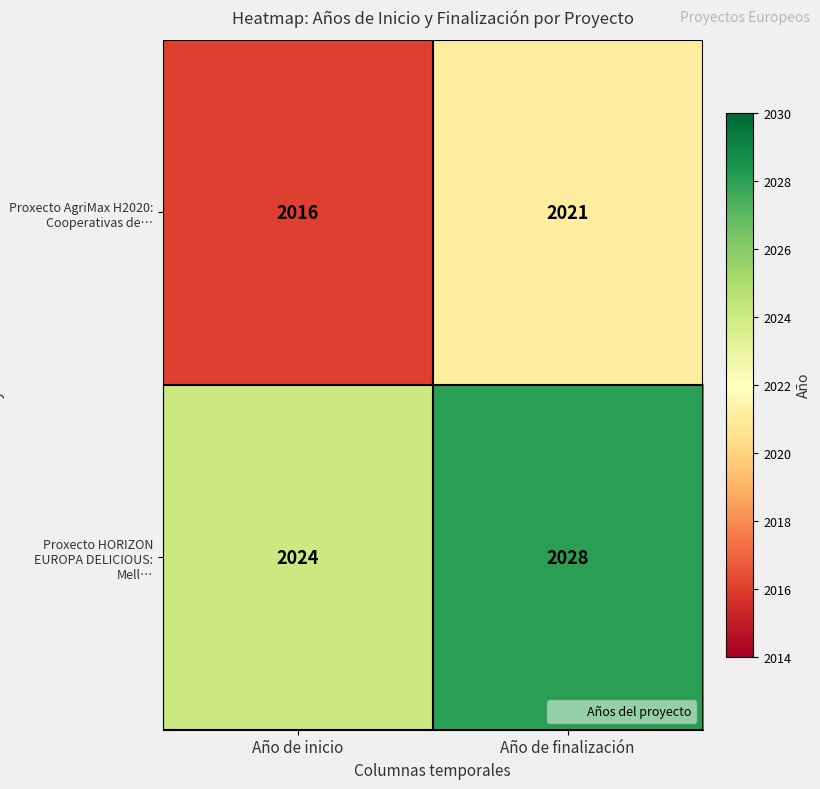

True or false: Proxecto AgriMax H2020: Cooperativas de… has a value of 3306 at Año de inicio.

False